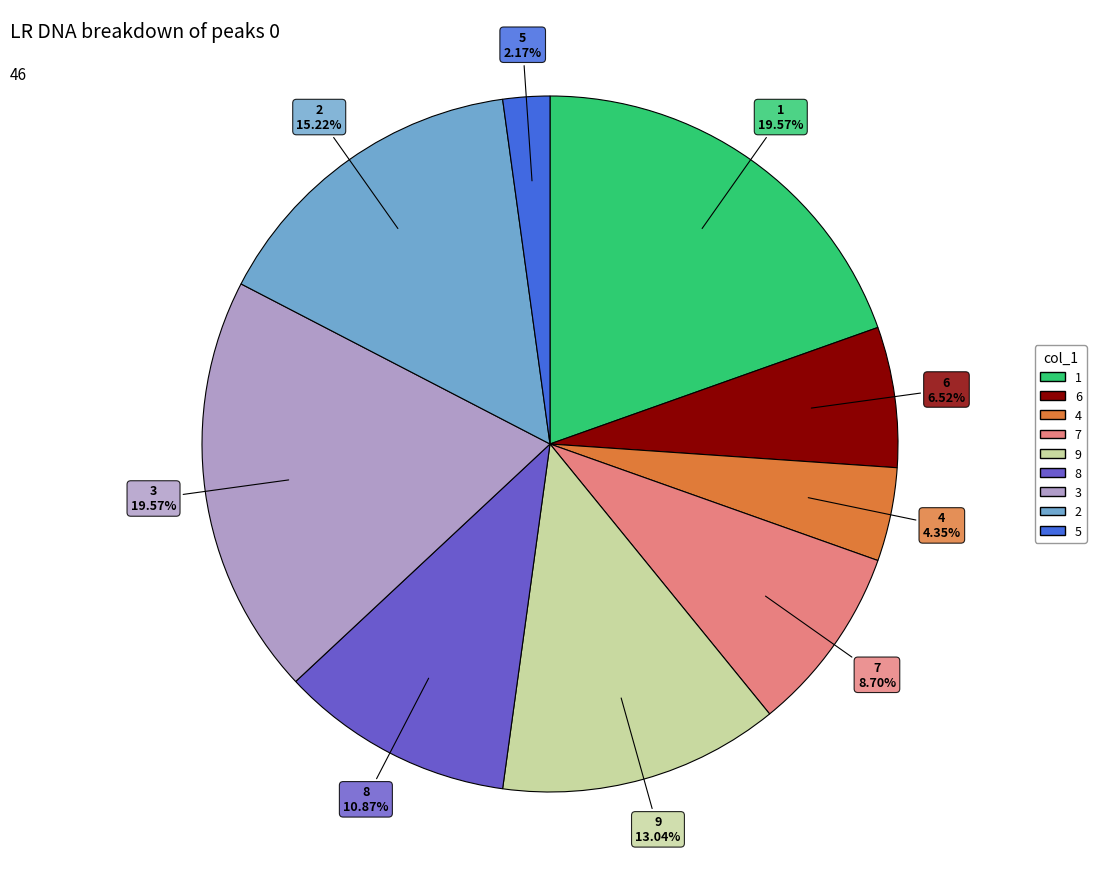

What is the smallest slice in the pie chart?

5